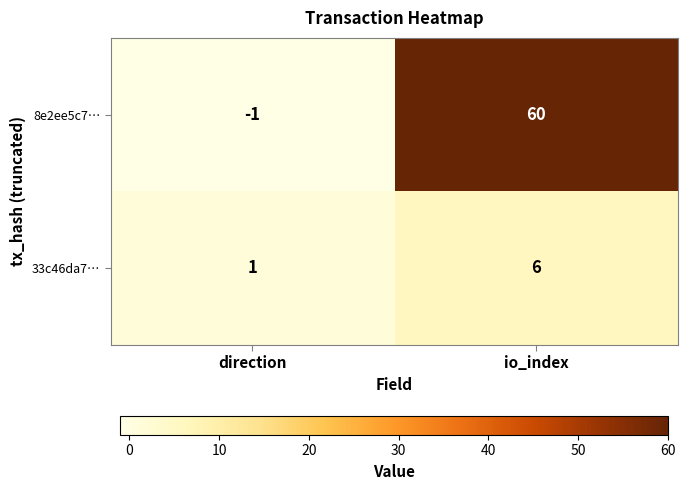

Count the number of data series in this chart.

2